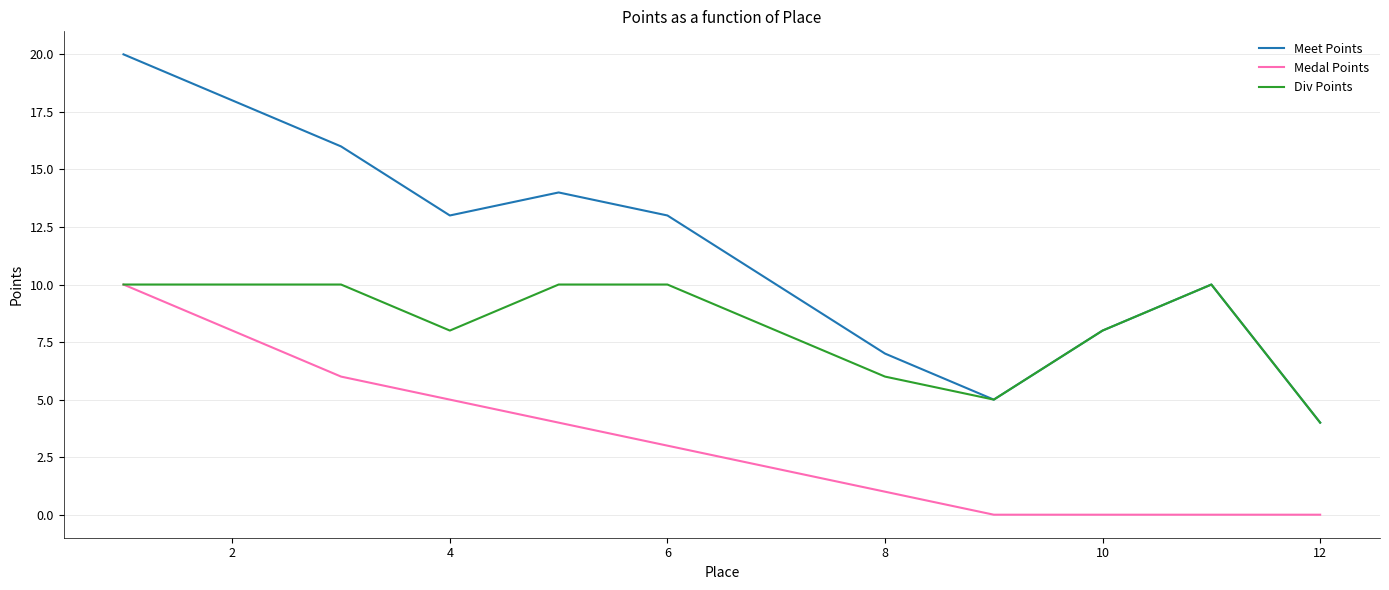

Which series has the largest range (max minus min)?

Meet Points